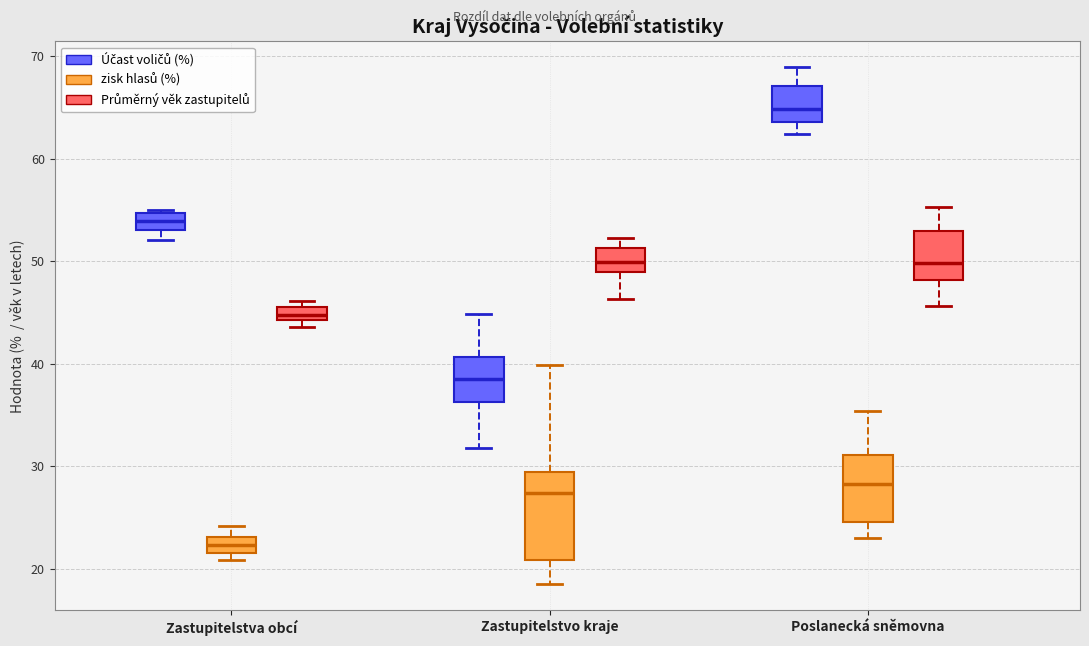

Where is the upper edge of the box for Zastupitelstvo kraje (zisk hlasů (%)) on the y-axis? The values are not printed on the chart, so give them approximately, as read against the axis.

29